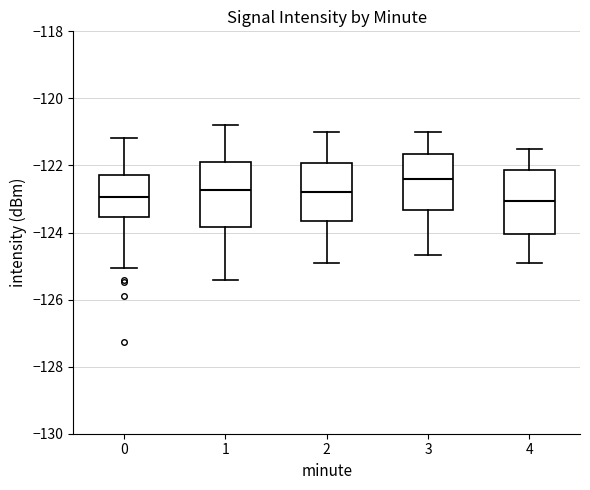

Reading left to right, read every box against the y-axis: the position of its median line, the range the box covers, and the ends of its whiskers. The values are not printed on the chart, so give them approximately, as read against the axis.

0: median -123.0, box -123.6 to -122.2, whiskers -125.0 to -121.2
1: median -122.8, box -123.8 to -121.8, whiskers -125.4 to -120.8
2: median -122.8, box -123.6 to -122.0, whiskers -125.0 to -121.0
3: median -122.4, box -123.4 to -121.6, whiskers -124.6 to -121.0
4: median -123.0, box -124.0 to -122.2, whiskers -124.8 to -121.4